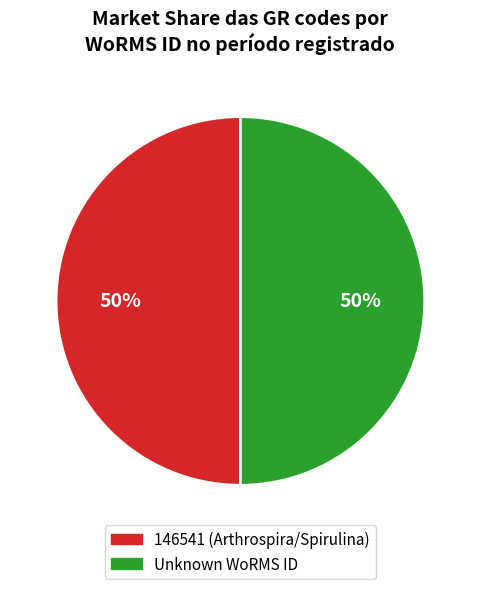

To the nearest percent, what is the average slice percentage?

50%